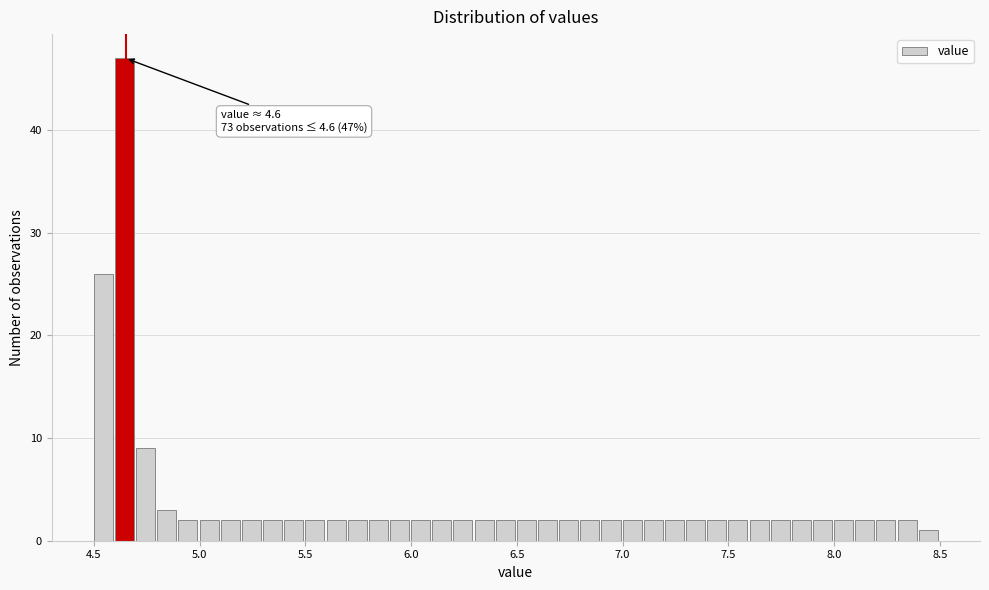

Around what value on the x-axis is the tallest bar? Give the approximate position of its centre, as read against the axis.

4.65